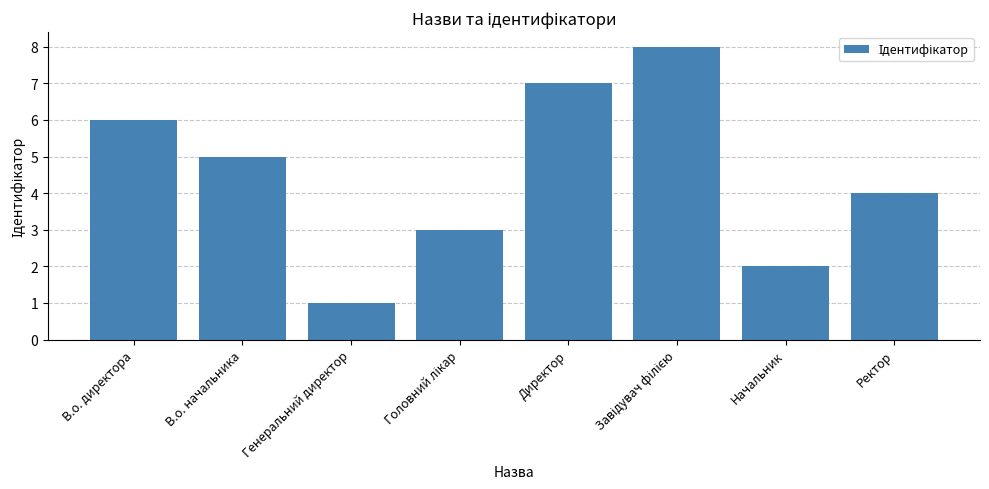

What is the label of the 2nd bar from the right?

Начальник